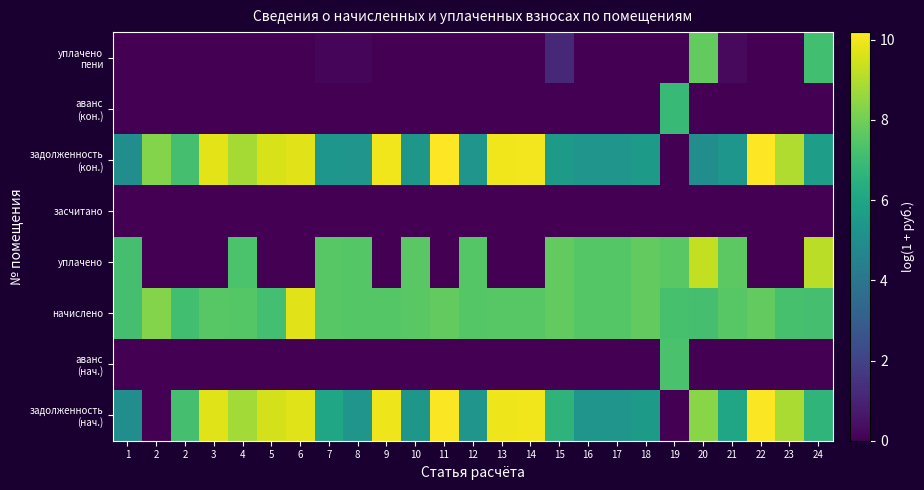

How many data points does each series have?

25